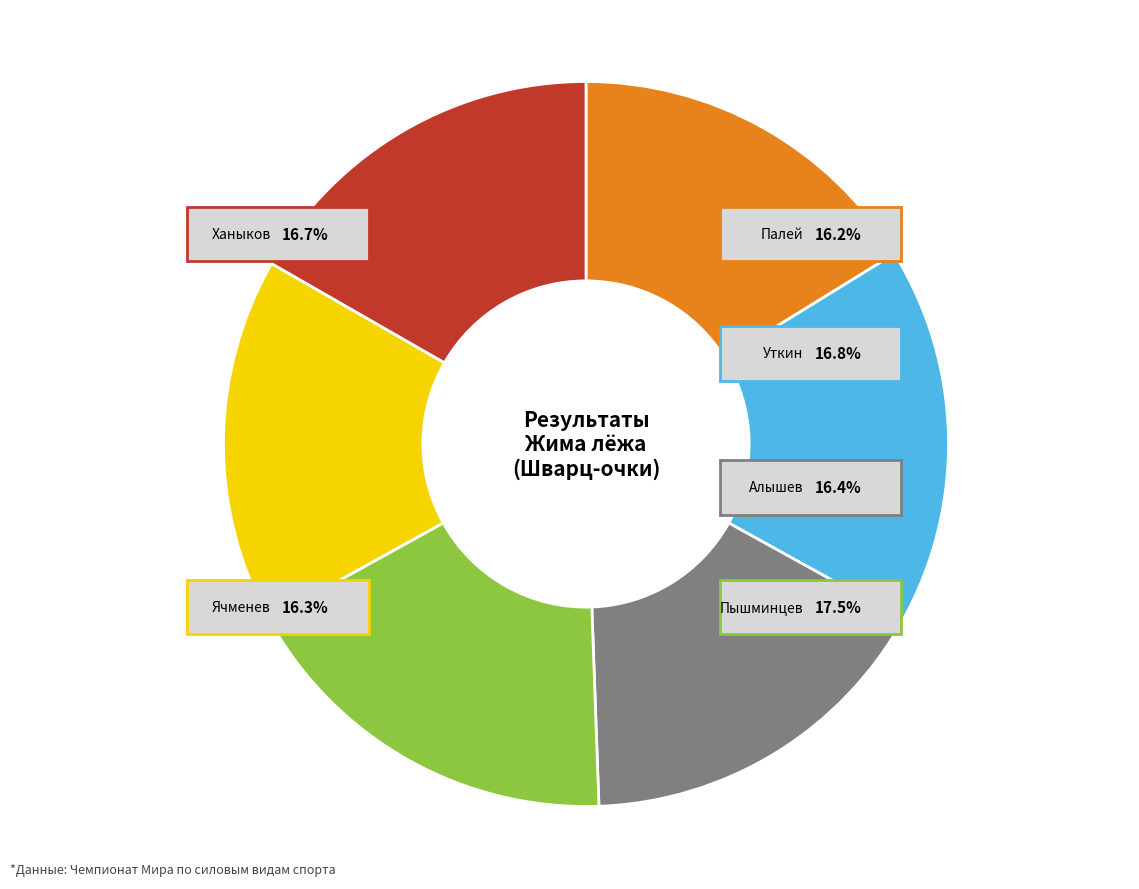

What is the ratio of the value at Уткин Андрей to the value at Палей Андрей?

1.0